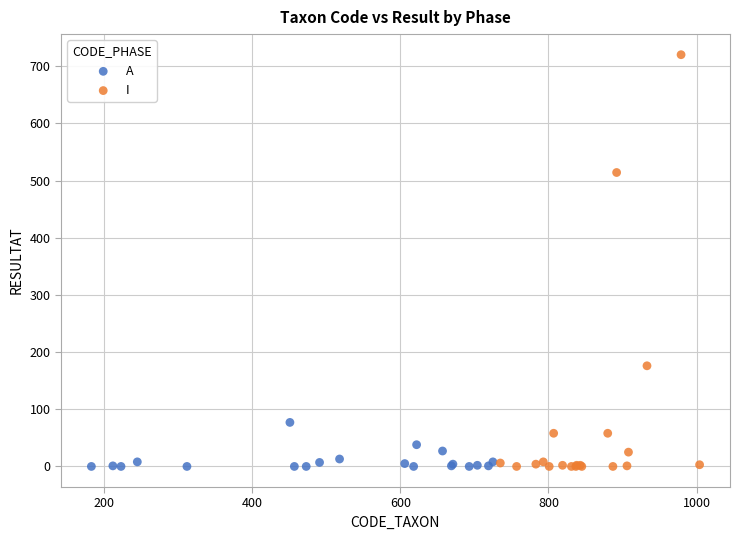

Which series contains the highest Y value?

I